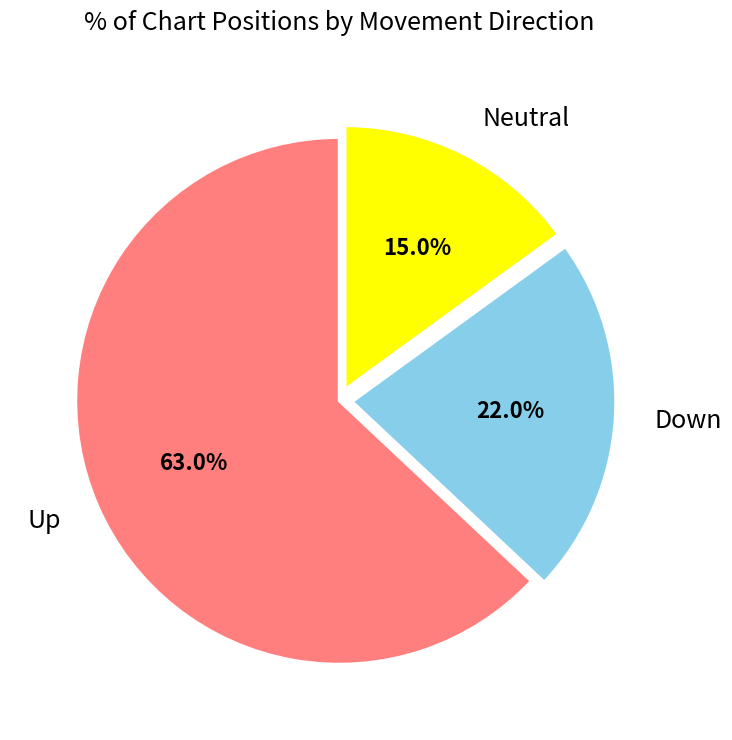

What portion of the pie excludes Neutral?

85.0%